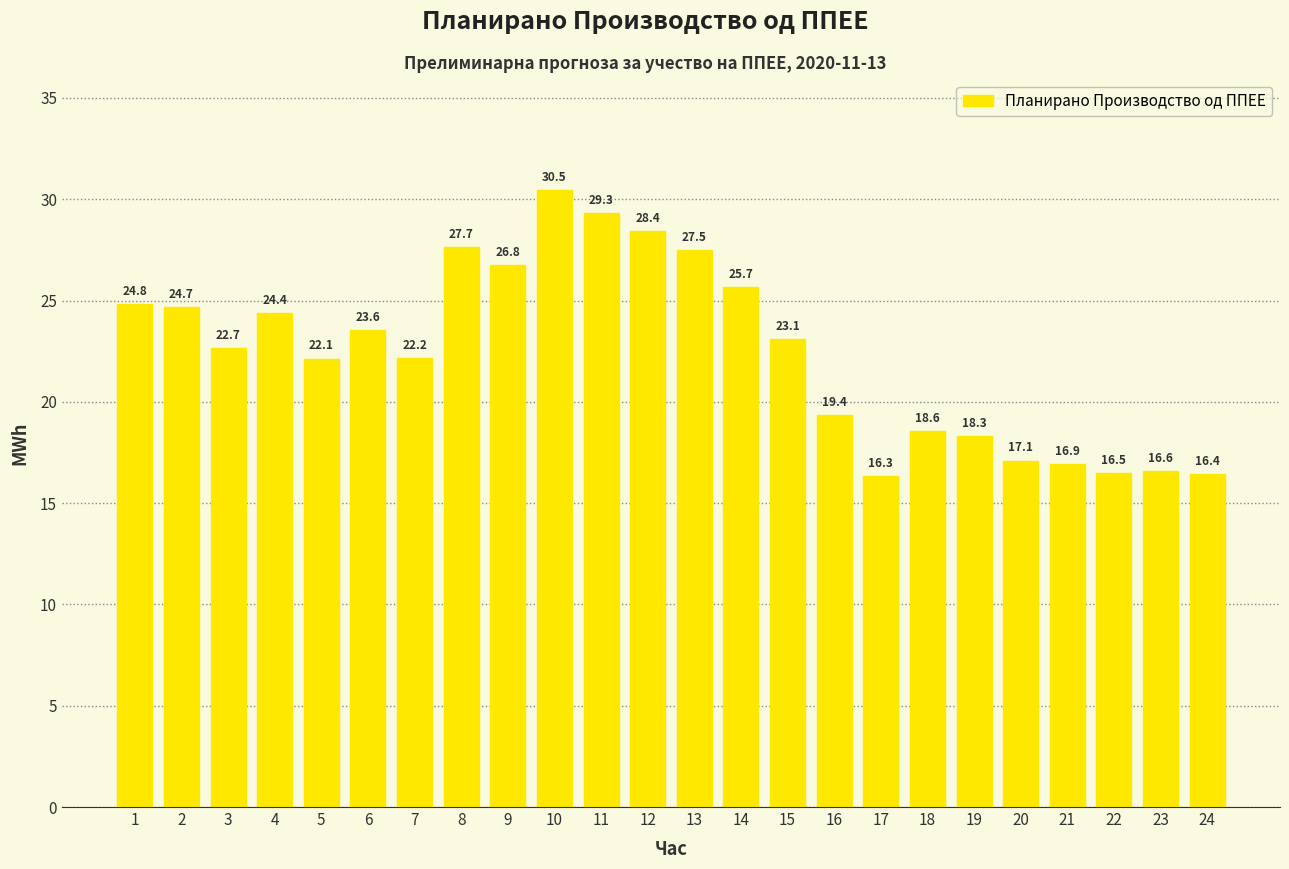

What value does the data have at 11?

29.3